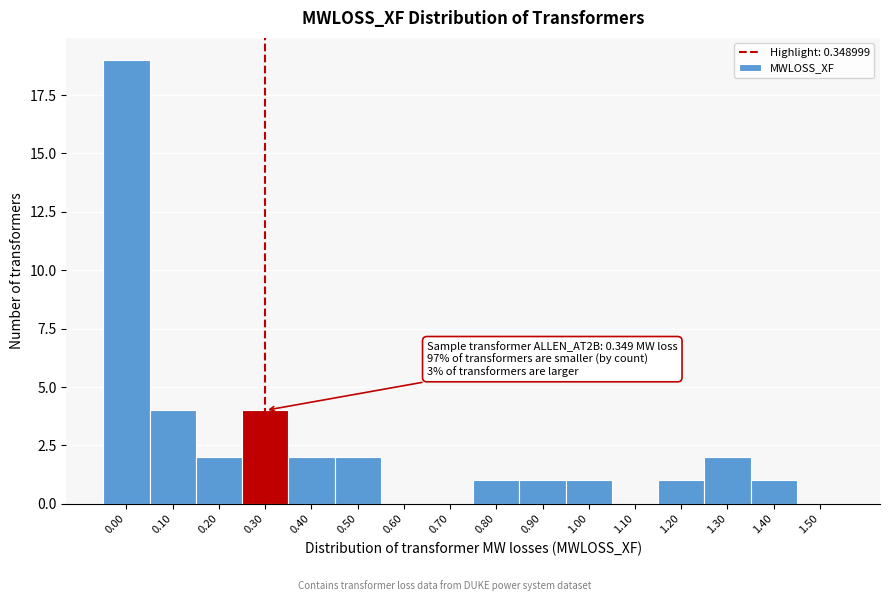

Reading left to right, what are all the values shown in this chart?

0.00=19	0.10=4	0.20=2	0.30=4	0.40=2	0.50=2	0.60=0	0.70=0	0.80=1	0.90=1	1.00=1	1.10=0	1.20=1	1.30=2	1.40=1	1.50=0